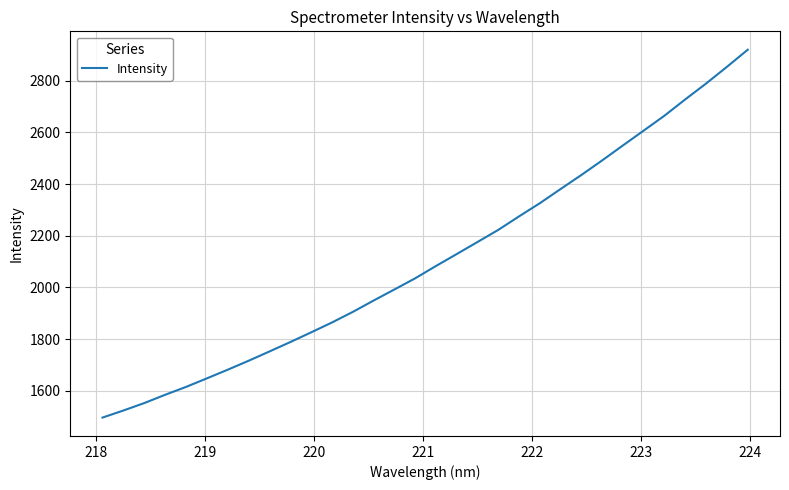

What is the smallest value displayed?

1496.5